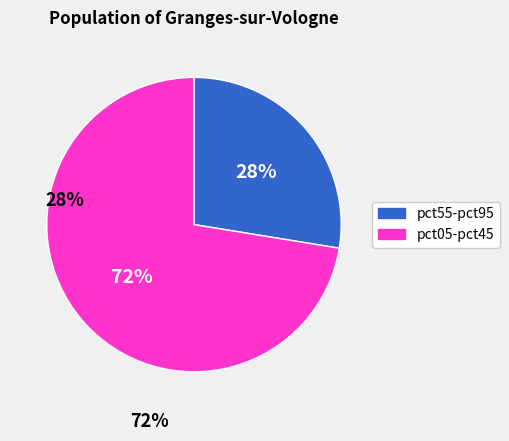

Combined, do pct75 and pct95 account for over 50%?

No